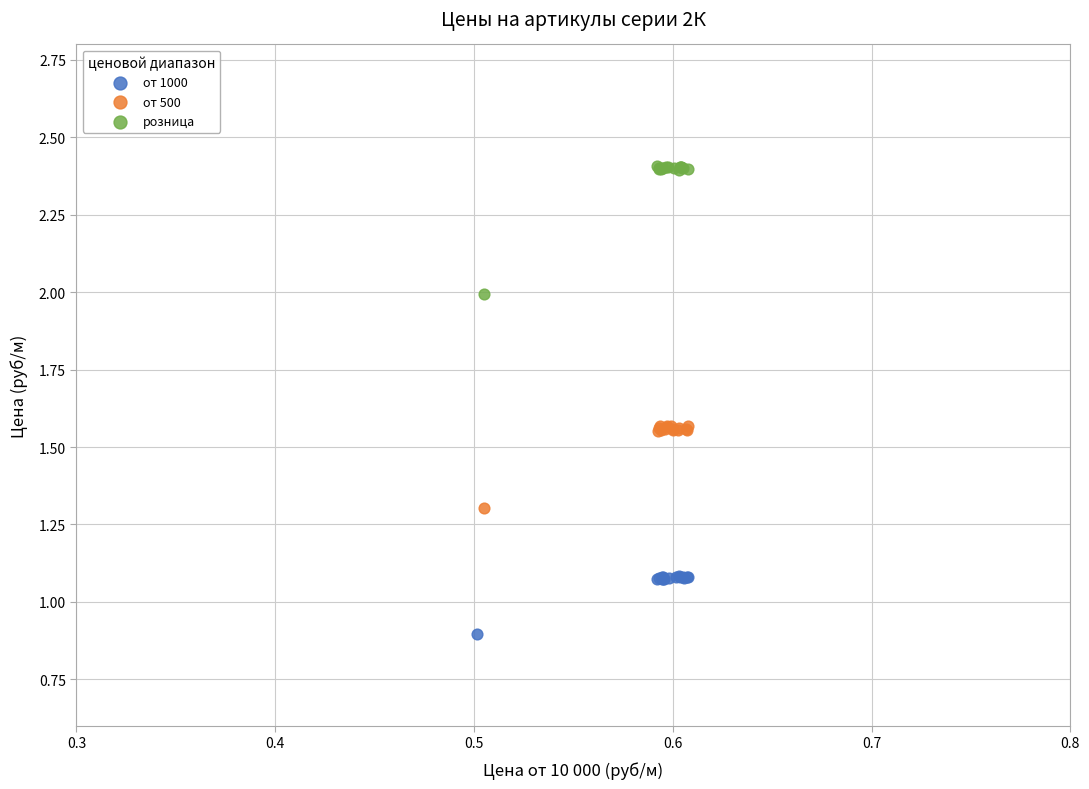

Which series contains the lowest Y value?

от 1000